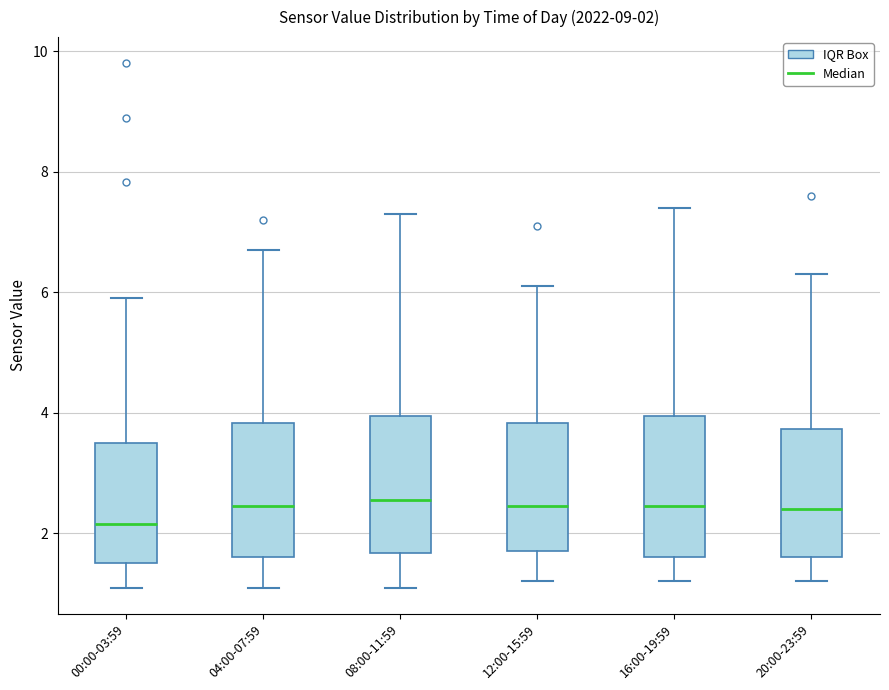

Which box has the lowest median line?

00:00-03:59